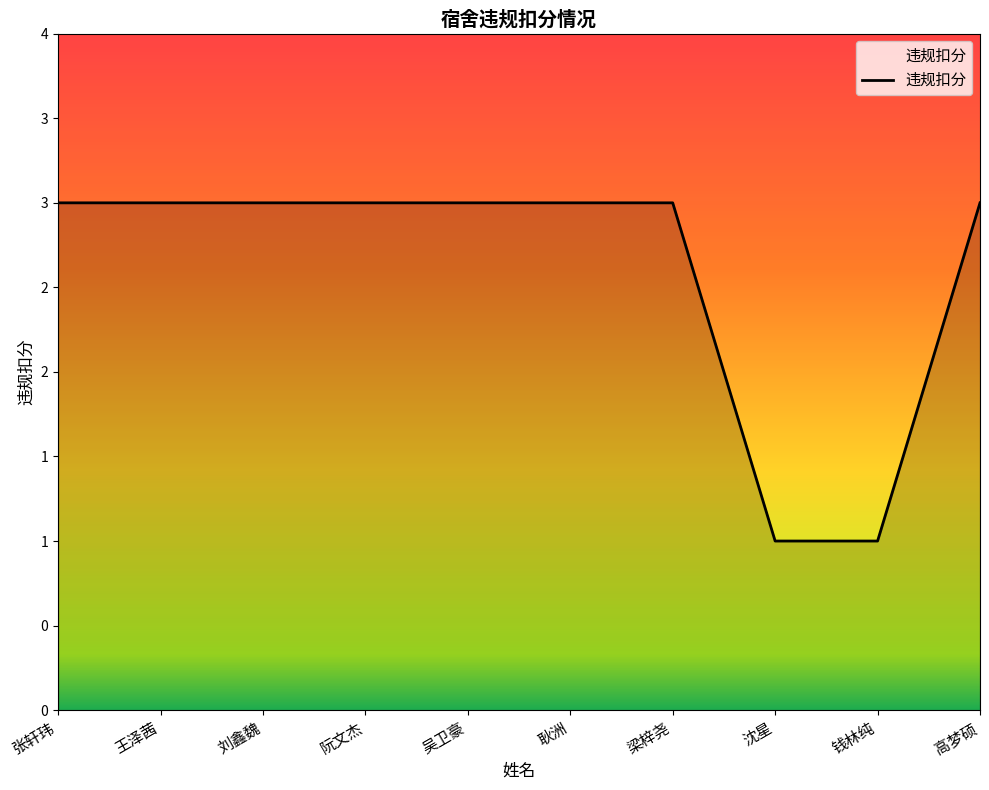

Approximately how many times larger is the value at 张轩玮 compared to 王泽茜?

1.0